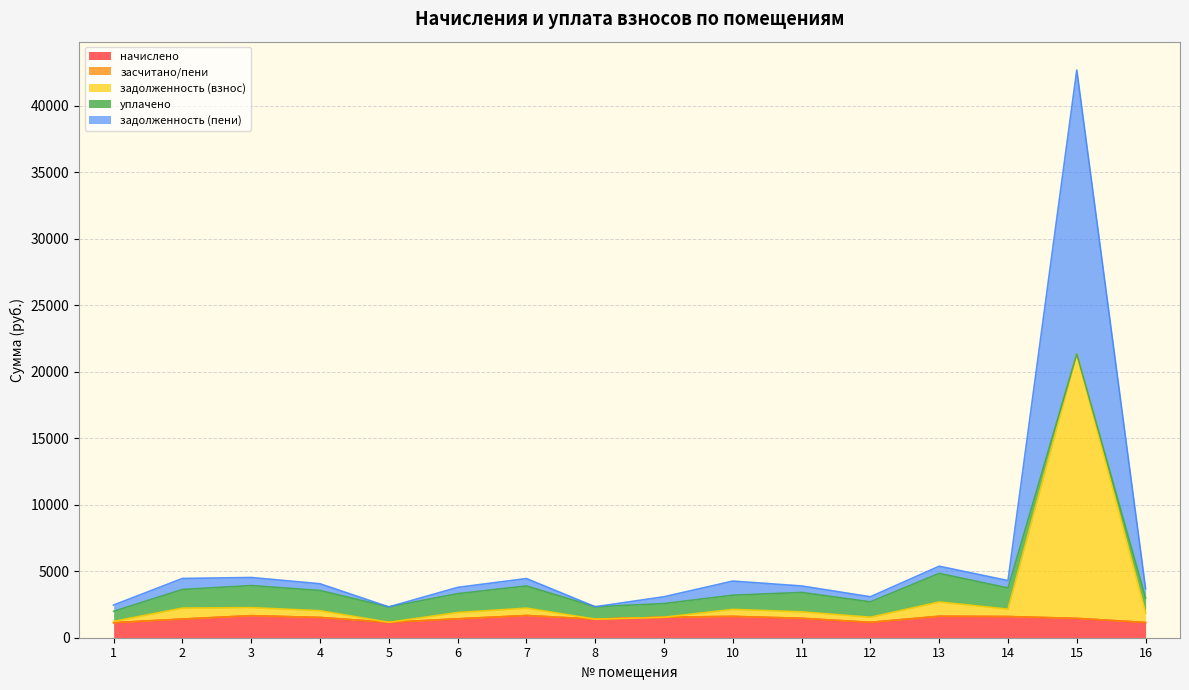

Read the начислено value at 10.

1602.0